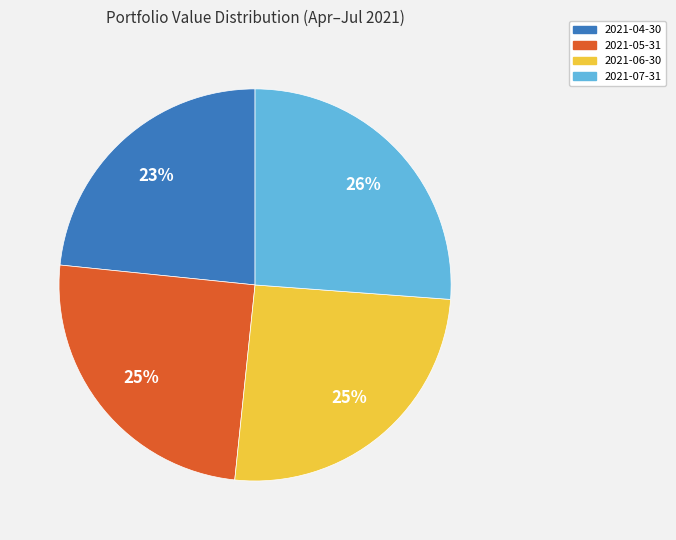

What is the largest slice in the pie chart?

2021-07-31